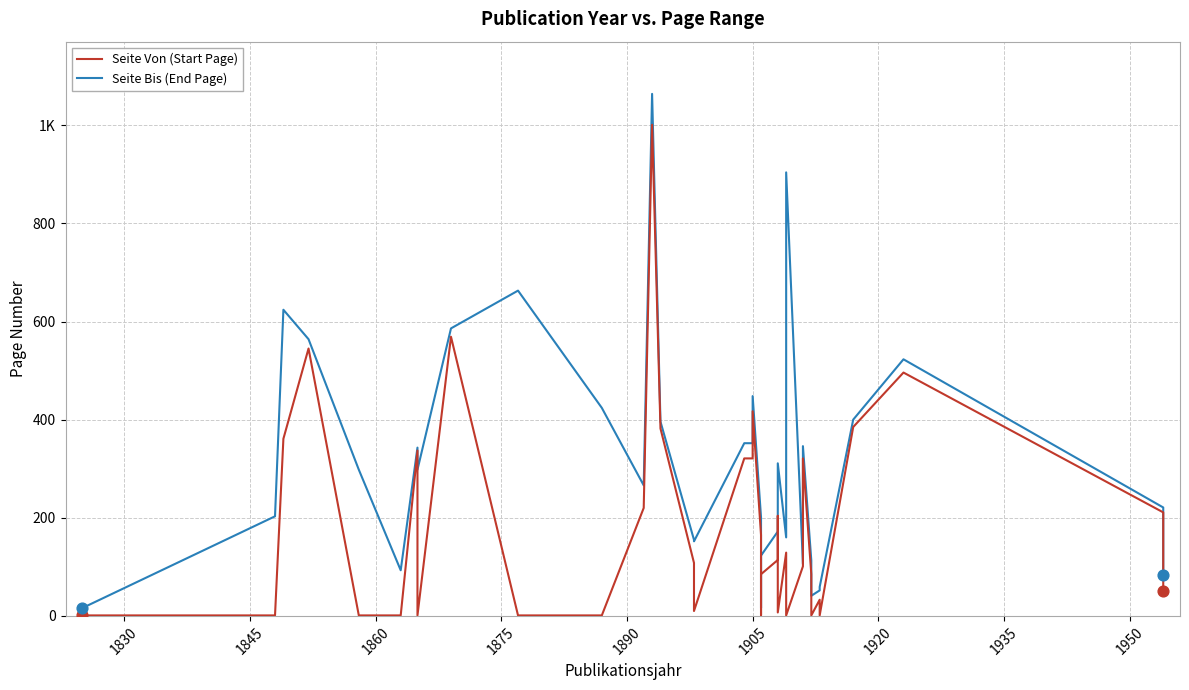

Which series has the largest total across all categories?

Seite Bis (End Page)